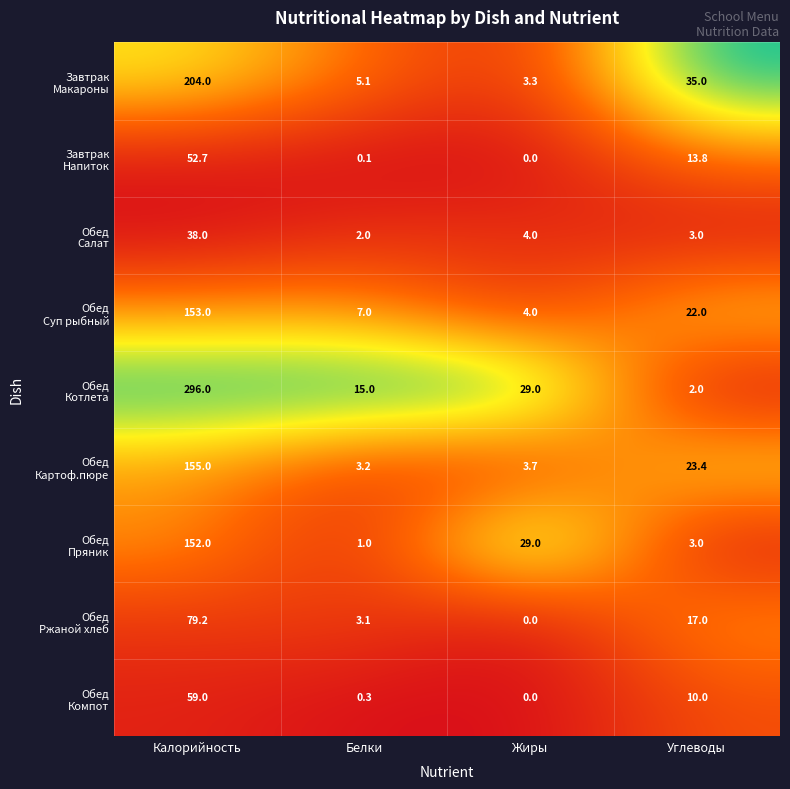

What is the spread (max minus min) of values at Белки?

14.9